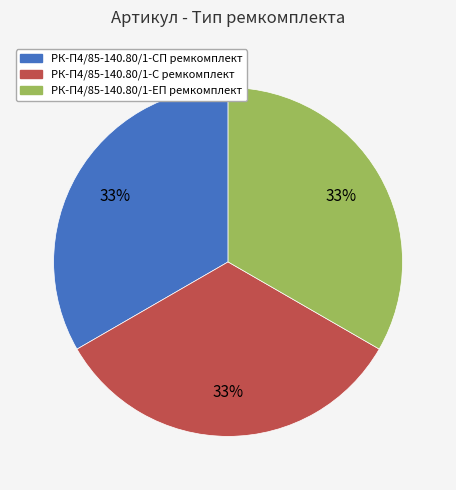

Combined, do РК-П4/85-140.80/1-СП ремкомплект and РК-П4/85-140.80/1-С ремкомплект account for over 50%?

Yes